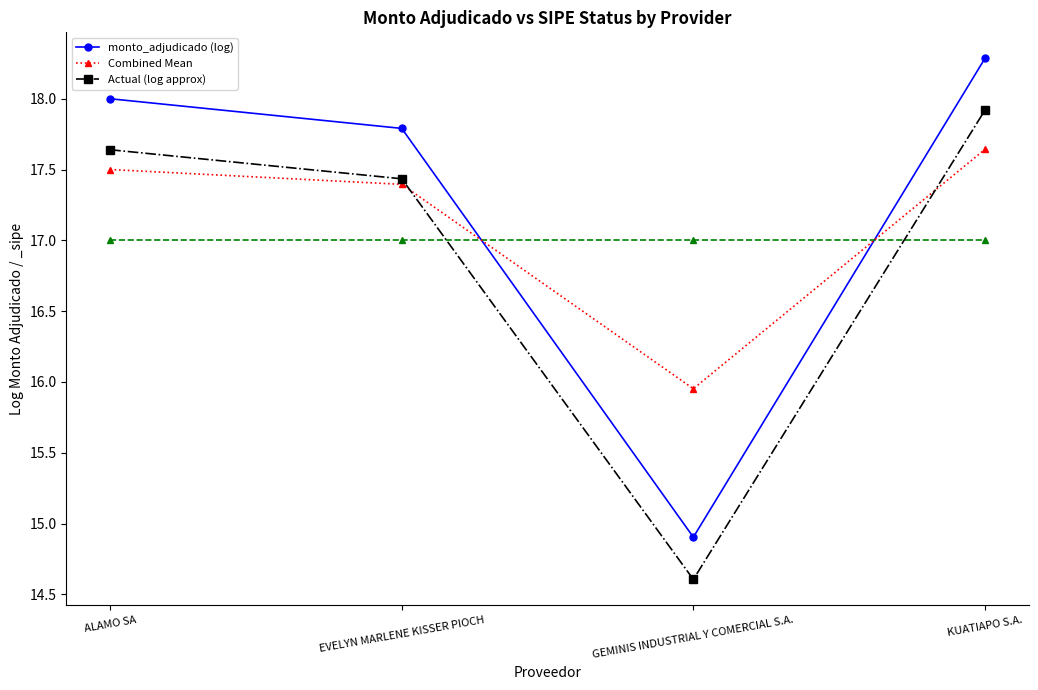

Count the Combined Mean values in the range 17 to 18.

3